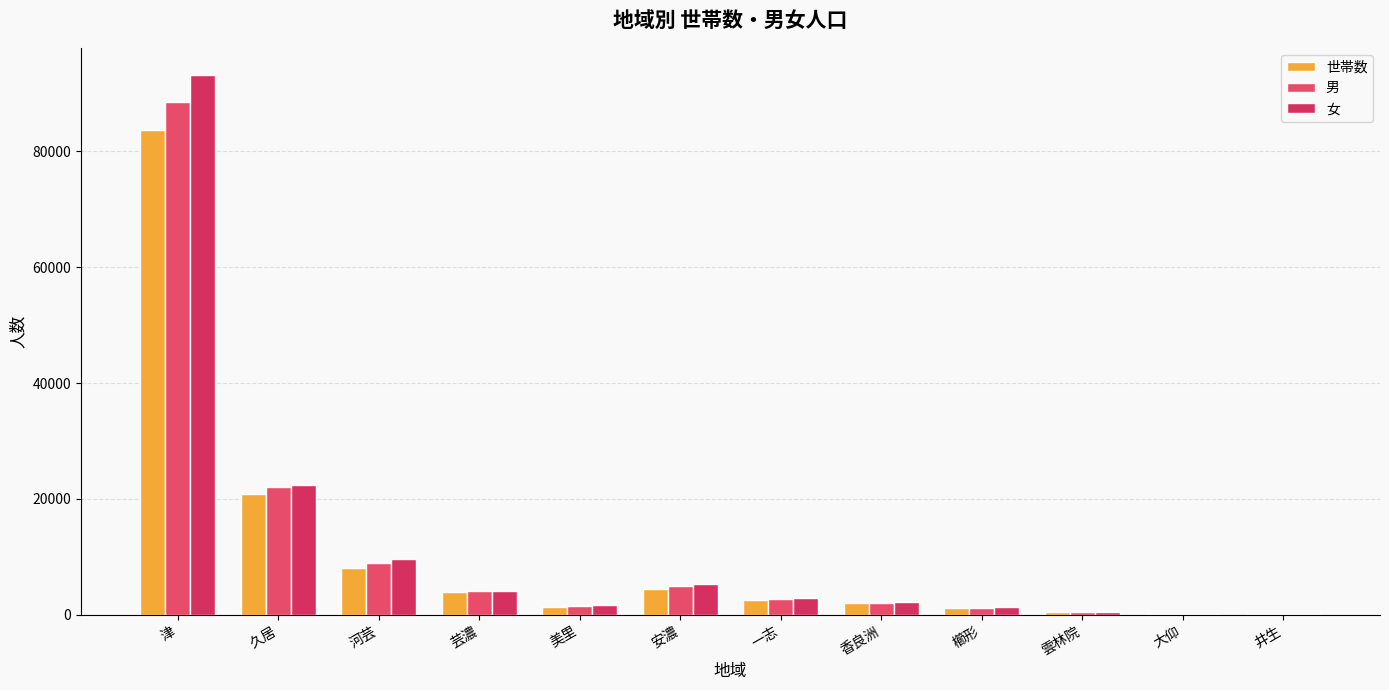

Rank the categories by 女 value from lowest to highest.

井生, 大仰, 雲林院, 櫛形, 美里, 香良洲, 一志, 芸濃, 安濃, 河芸, 久居, 津